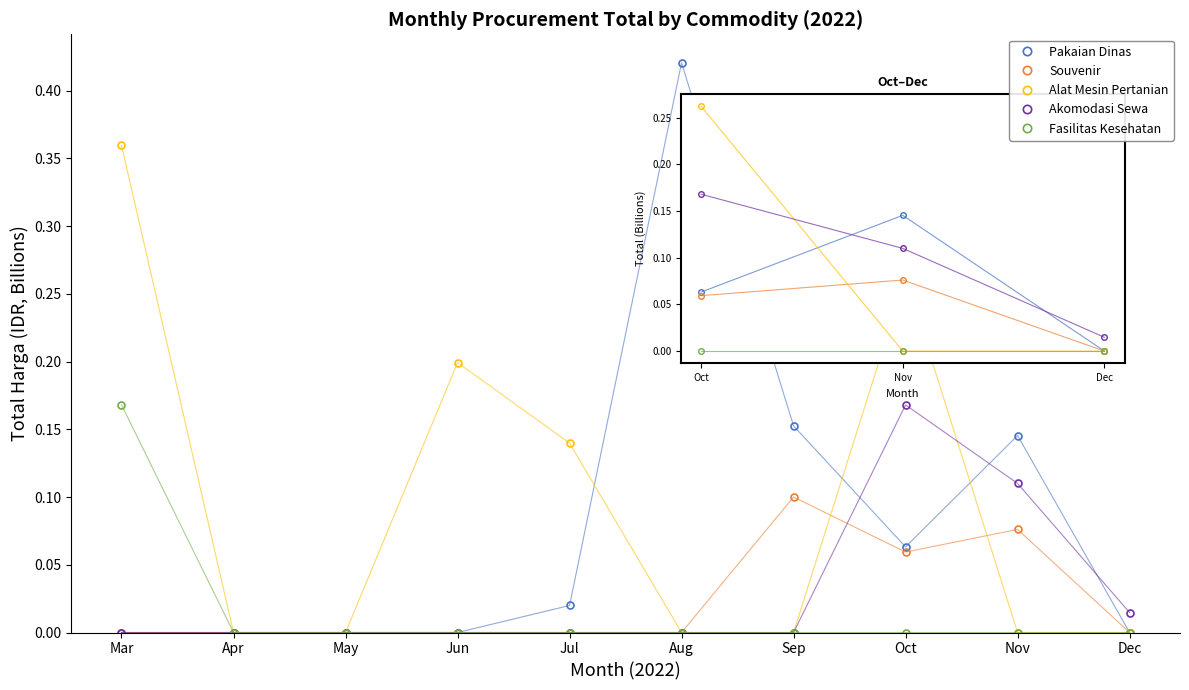

Which category has the highest value in the Souvenir series?

Sep